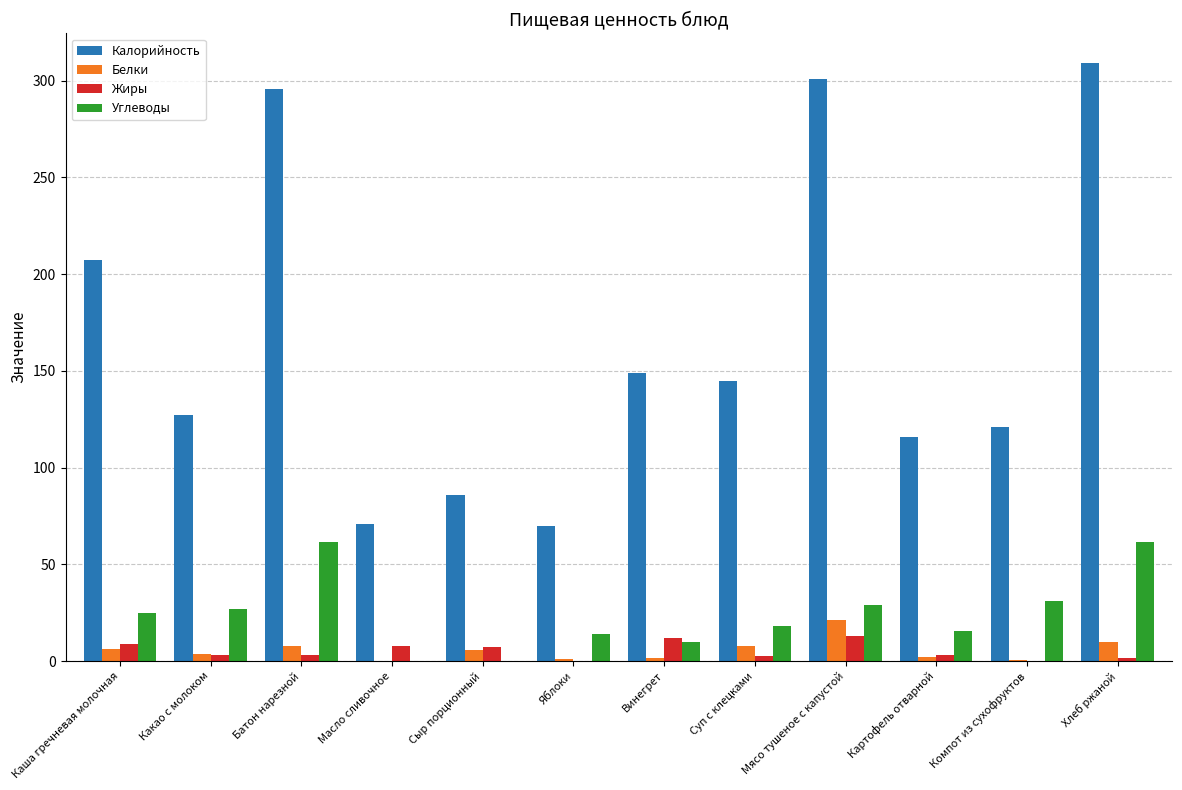

Between Каша гречневая молочная and Хлеб ржаной, which series saw the biggest shift?

Калорийность